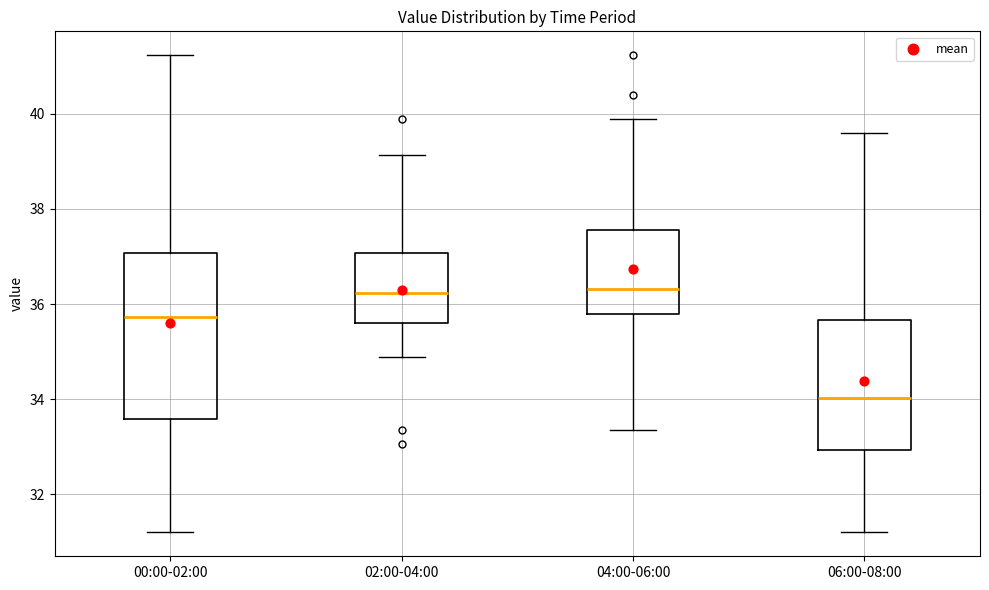

Reading left to right, transcribe this box plot: for each box, give where its median line is, the range the box spans, and where its two whiskers end, as read against the y-axis. The values are not printed on the chart, so give them approximately, as read against the axis.

00:00-02:00: median 35.8, box 33.6 to 37.0, whiskers 31.2 to 41.2
02:00-04:00: median 36.2, box 35.6 to 37.0, whiskers 34.8 to 39.2
04:00-06:00: median 36.4, box 35.8 to 37.6, whiskers 33.4 to 39.8
06:00-08:00: median 34.0, box 33.0 to 35.6, whiskers 31.2 to 39.6